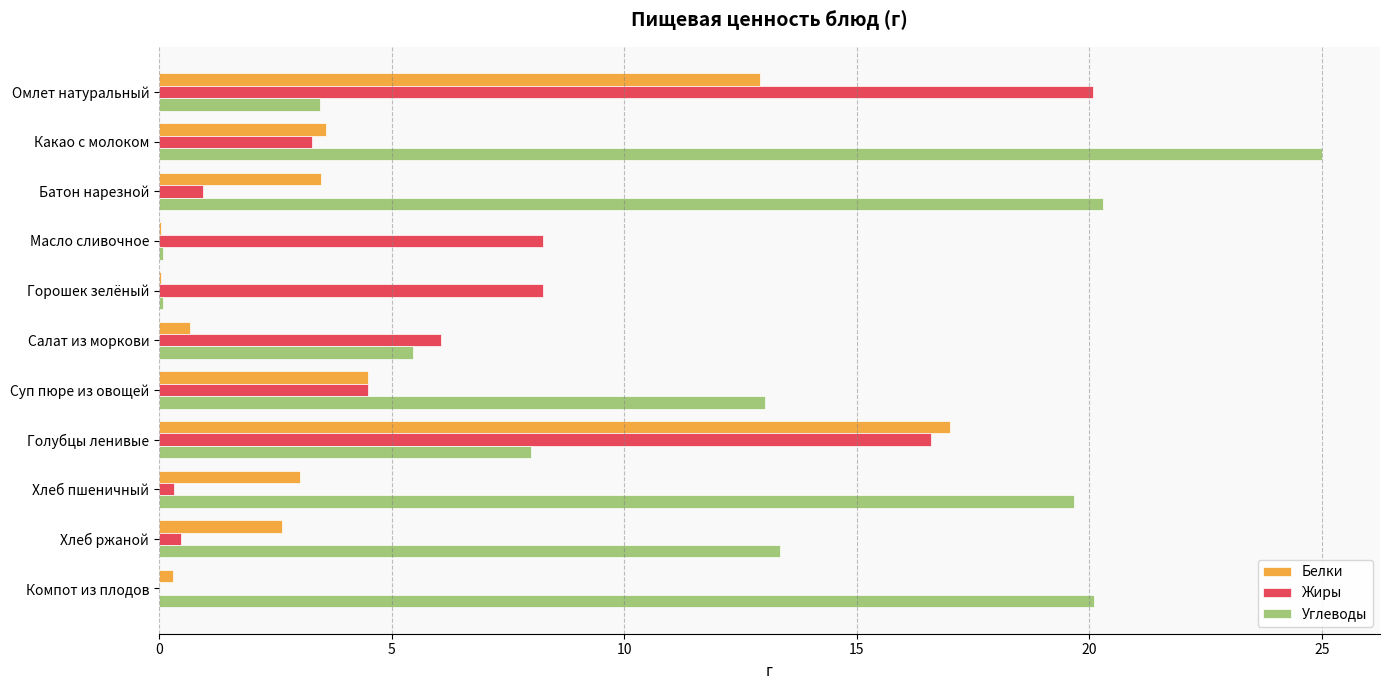

How many values in the Жиры series exceed 4?

6